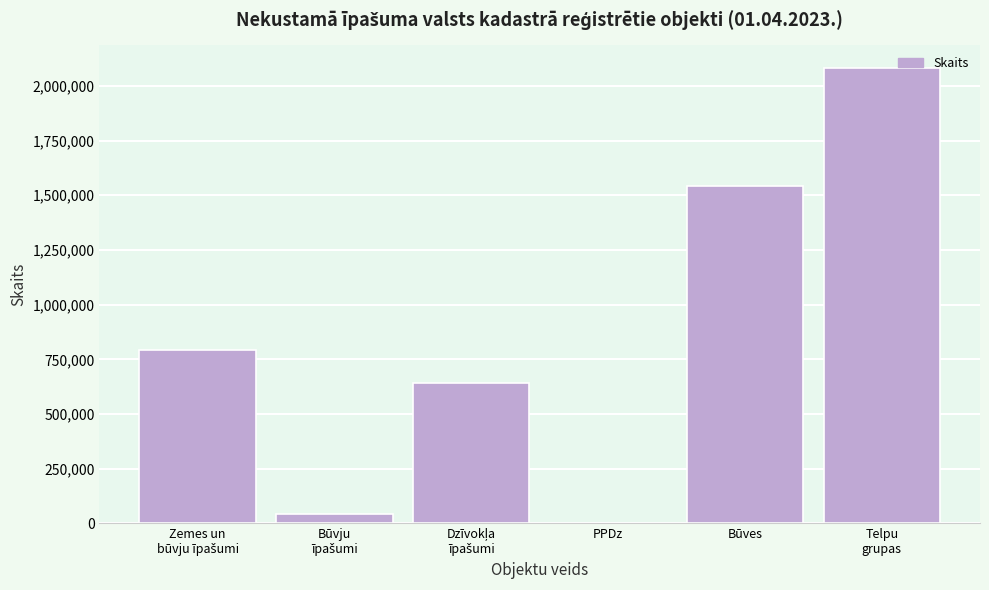

Between Būves and PPDz, which is larger?

Būves